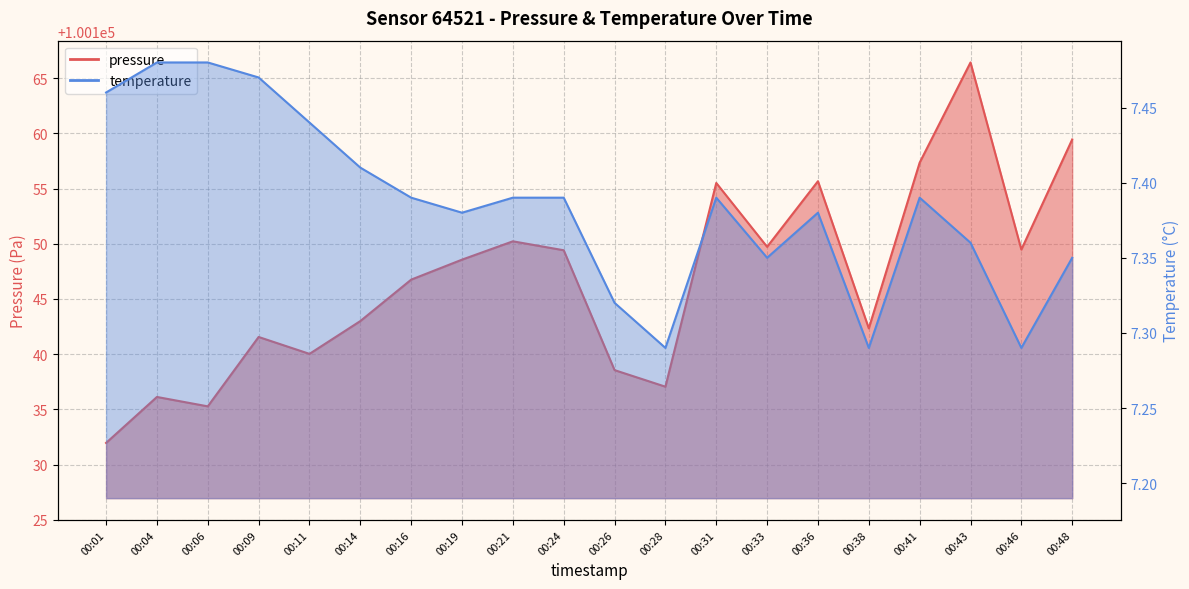

What is the sum of all temperature values?

147.7